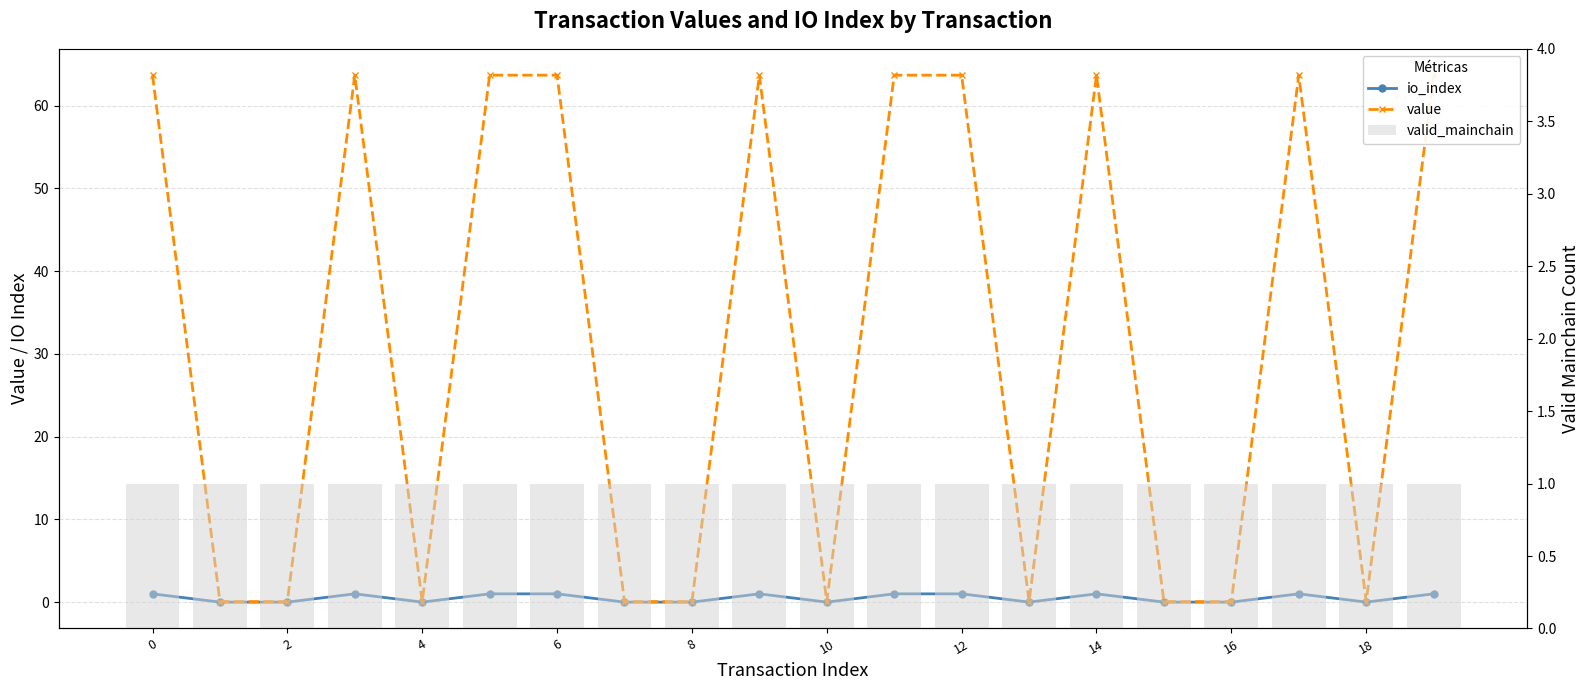

List the labels in order of valid_mainchain value, smallest first.

0, 2, 4, 6, 8, 10, 12, 14, 16, 18, 10, 11, 12, 13, 14, 15, 16, 17, 18, 19